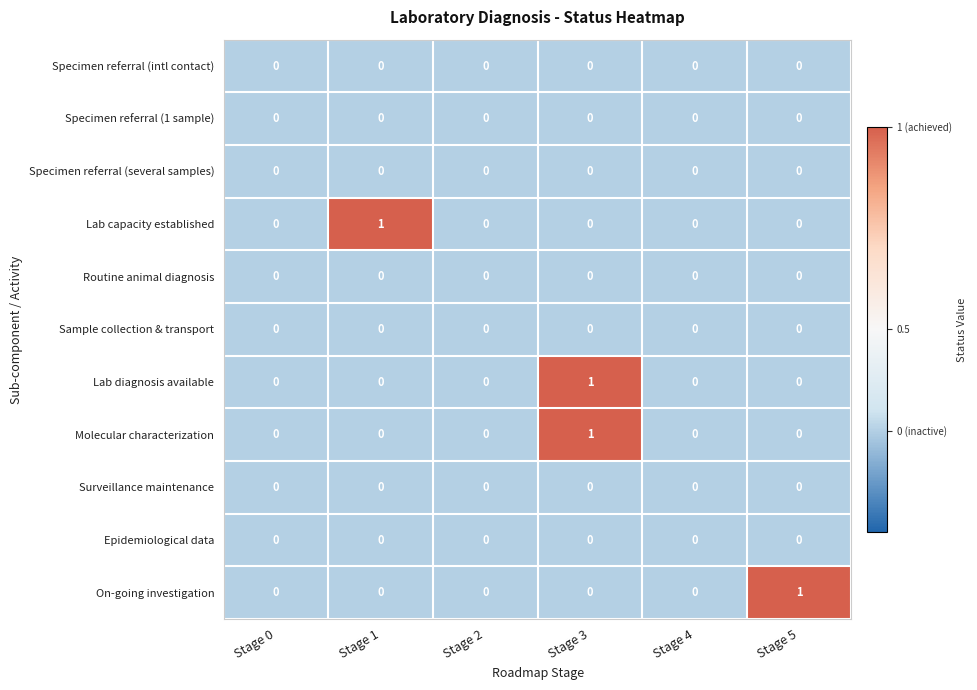

At which category is the sum across all series the highest?

Stage 3